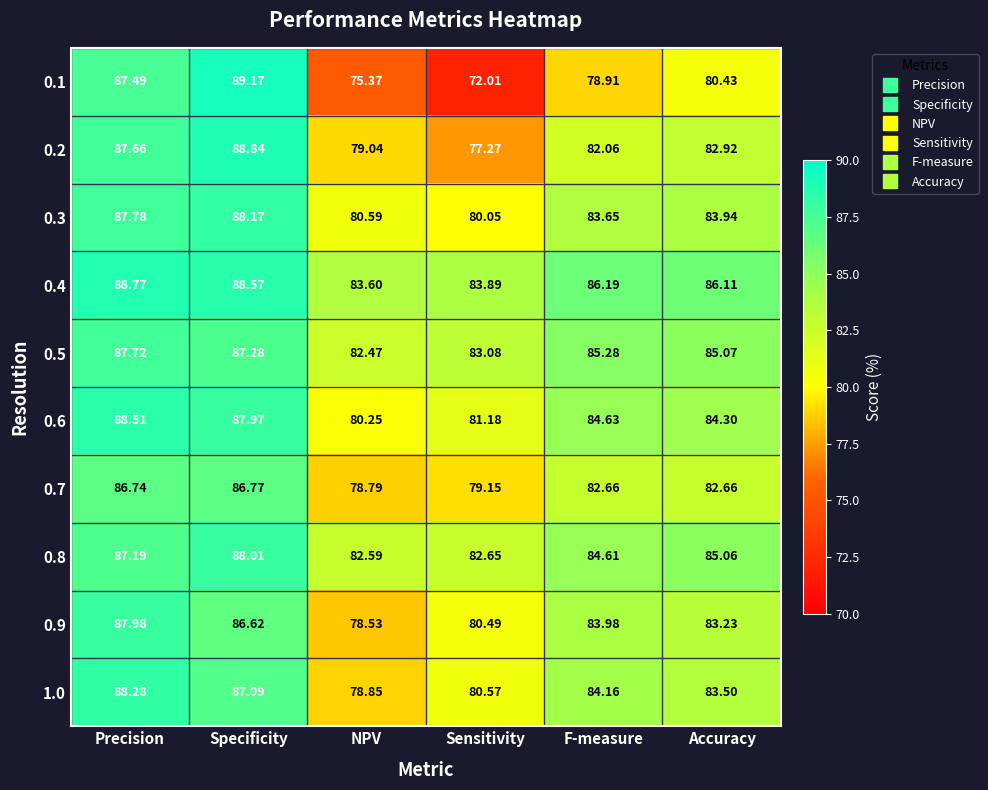

Which category has the lowest value in the 1.0 series?

NPV